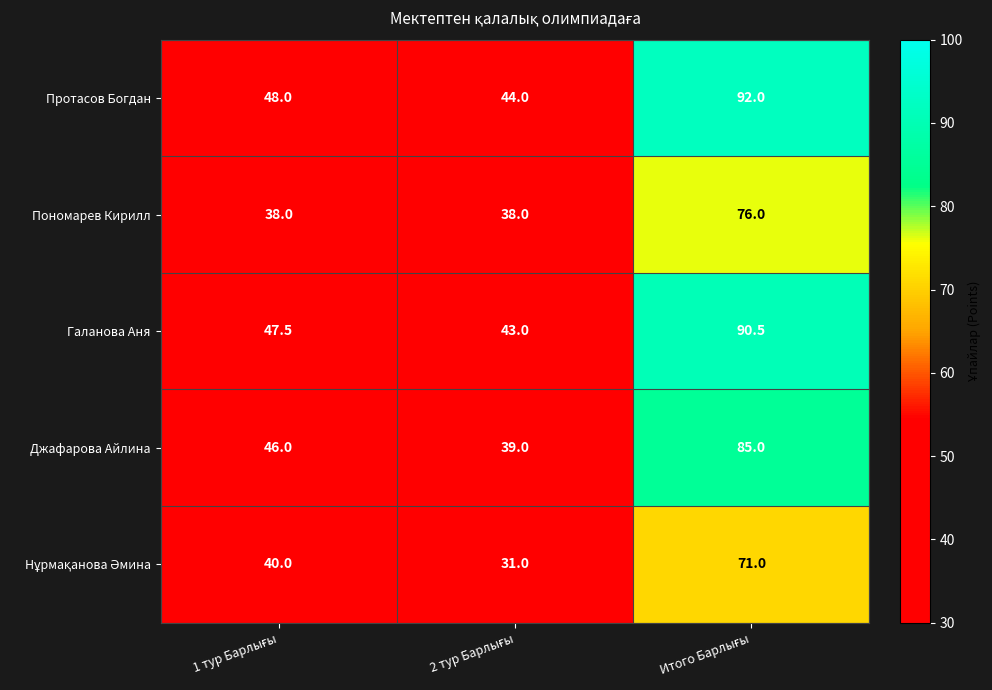

What is the lowest value of the Пономарев Кирилл series?

38.0